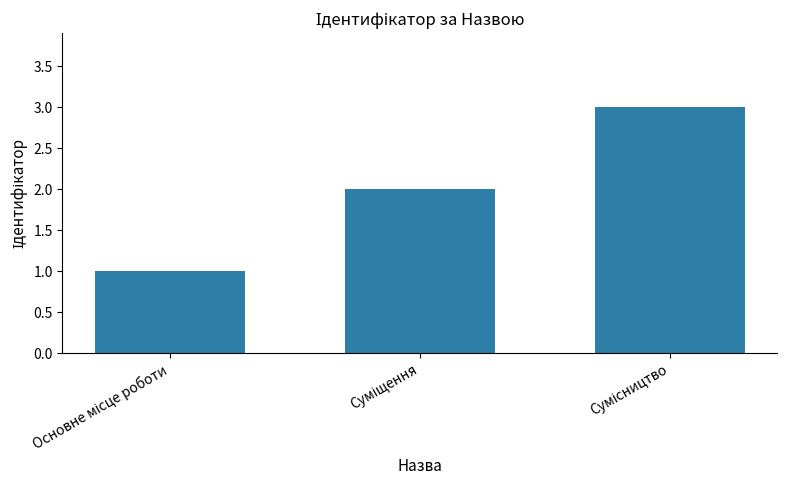

How many values are between 1 and 3?

3